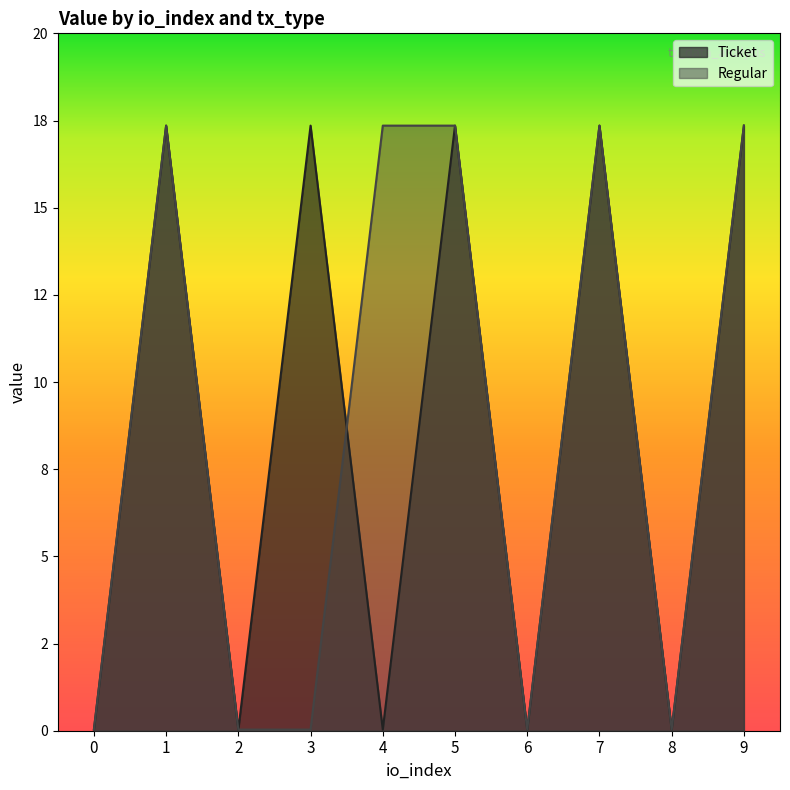

Rank the series by their maximum value, from lowest to highest.

Ticket, Regular